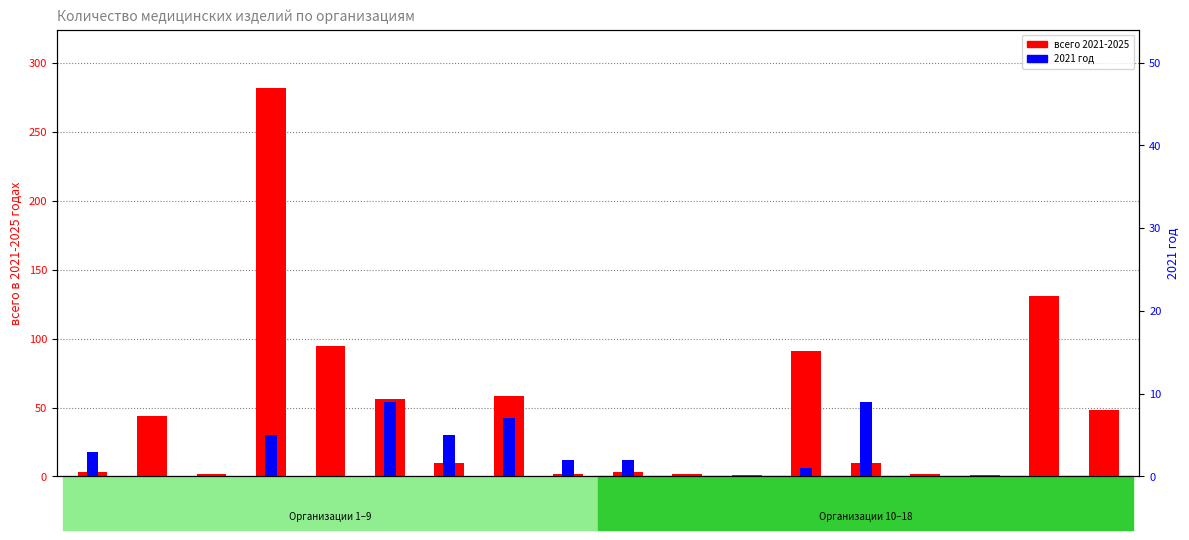

The всего 2021-2025 series shows 3 at Орг.10. True or false?

True